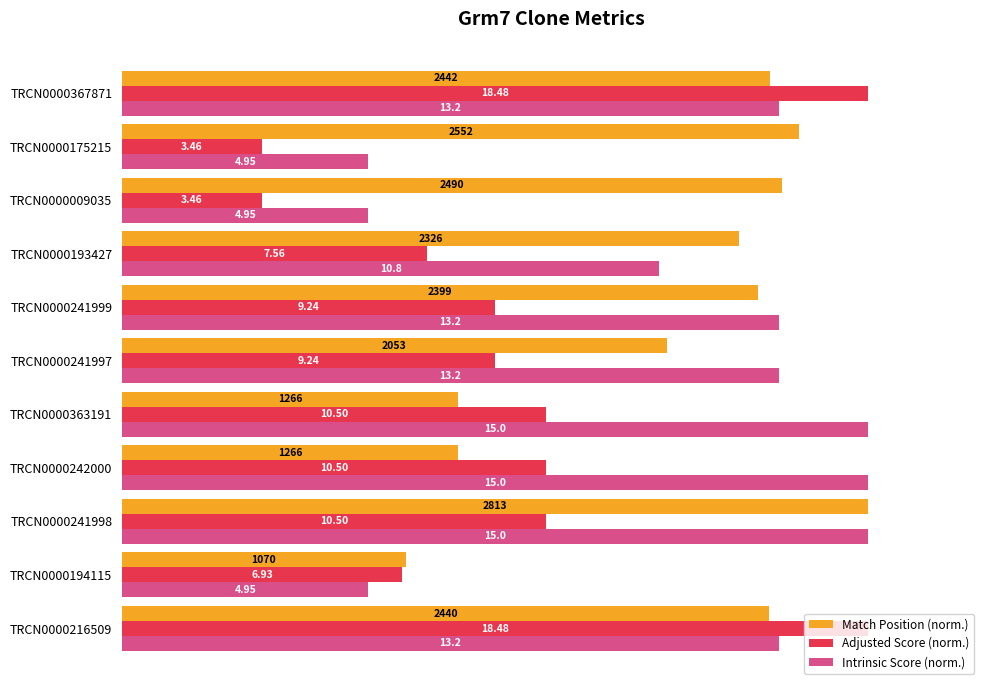

What are all the series names shown in the legend?

Match Position (norm.), Adjusted Score (norm.), Intrinsic Score (norm.)